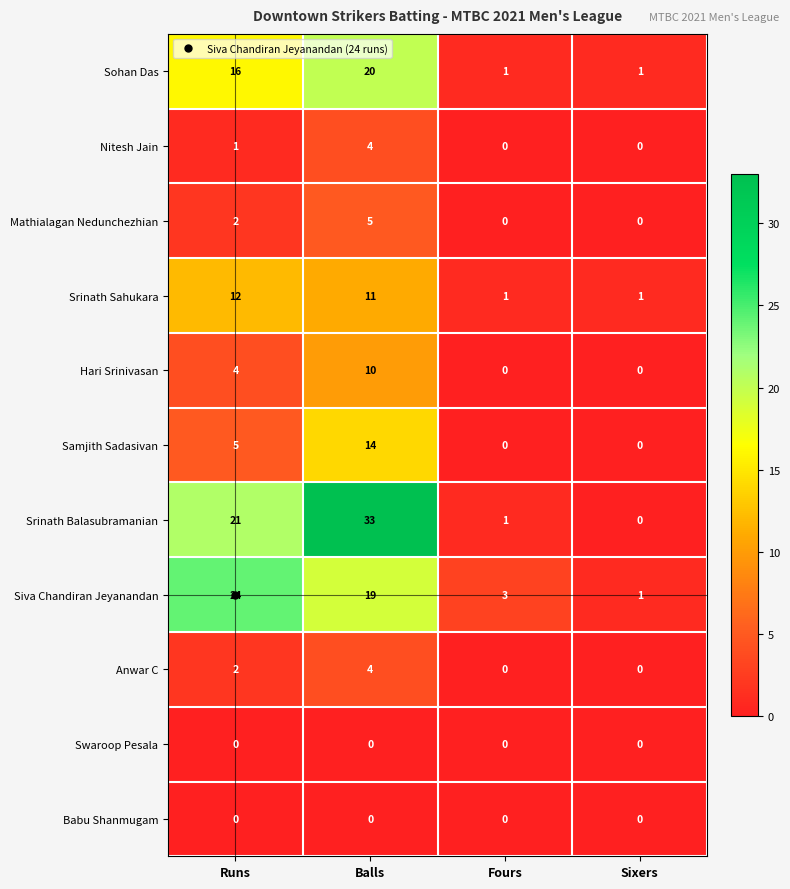

How many series are shown in this chart?

11